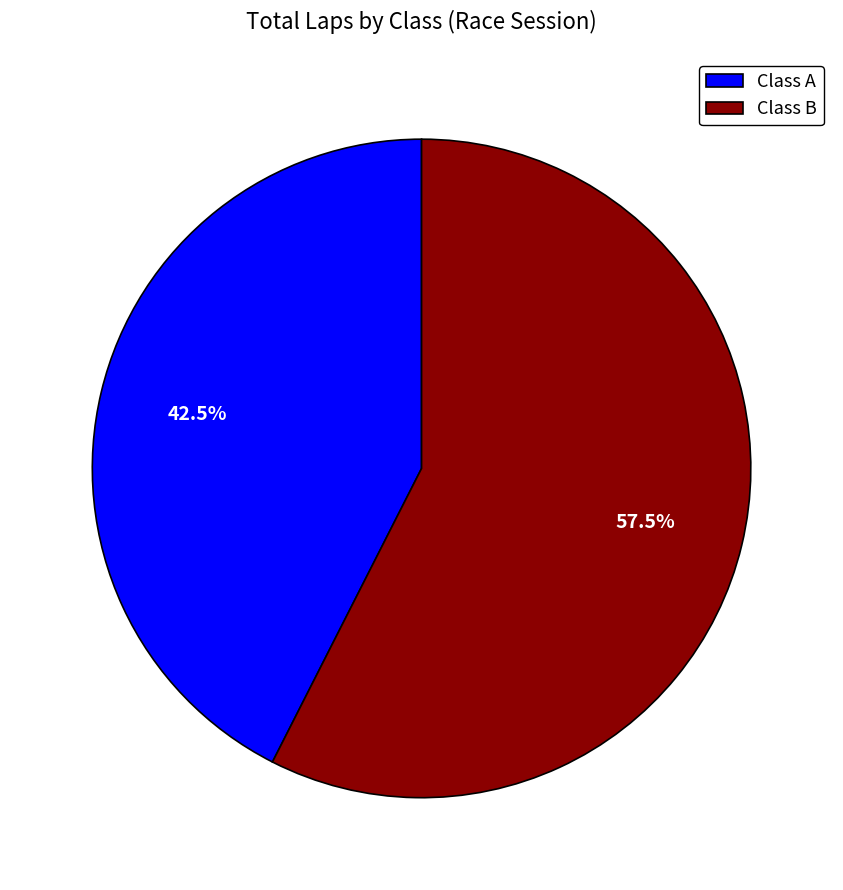

Is the sum of Class B and Class A greater than half?

Yes